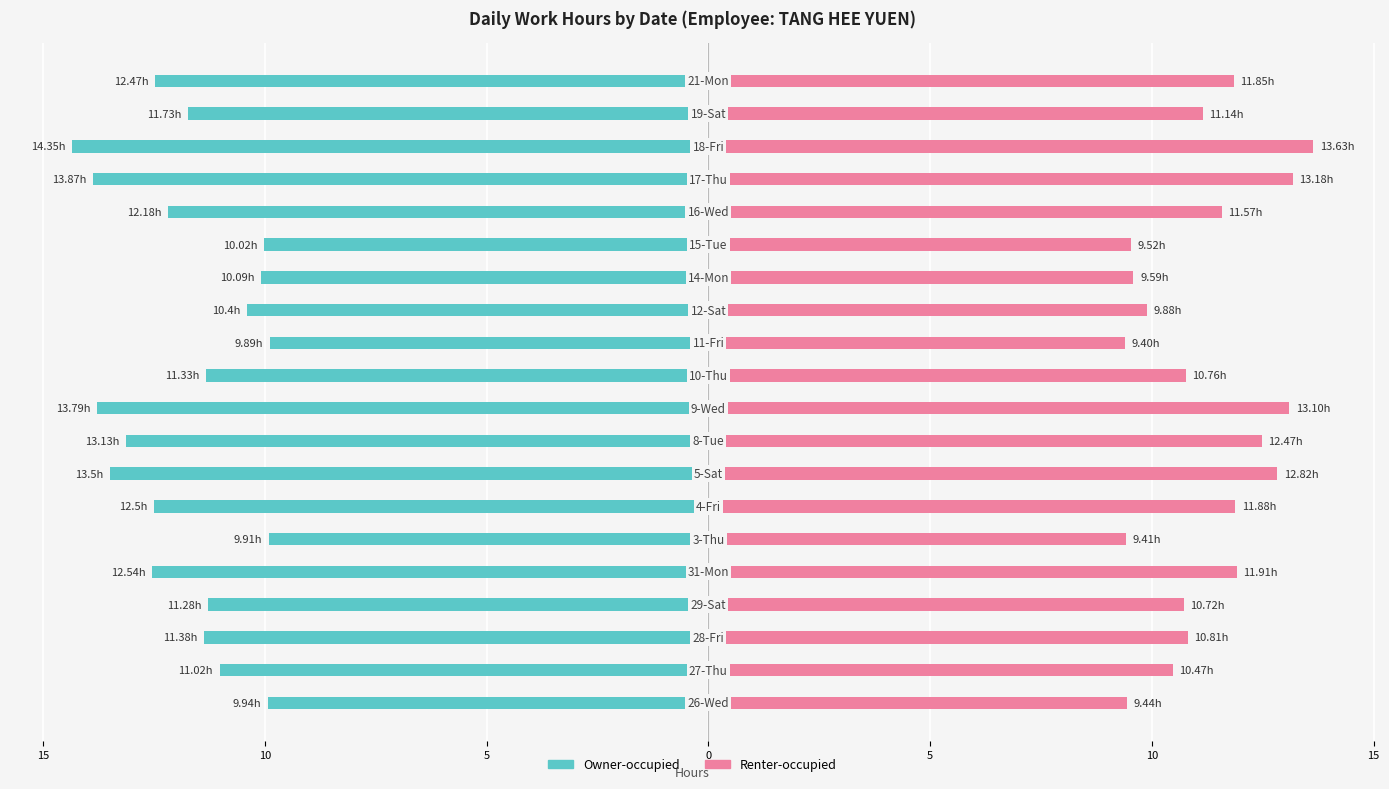

Are the bars grouped side by side (vs. stacked)?

Yes